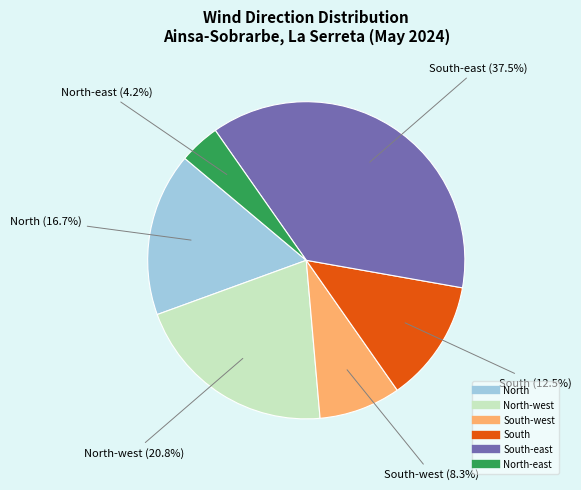

Does any single category account for the majority?

No